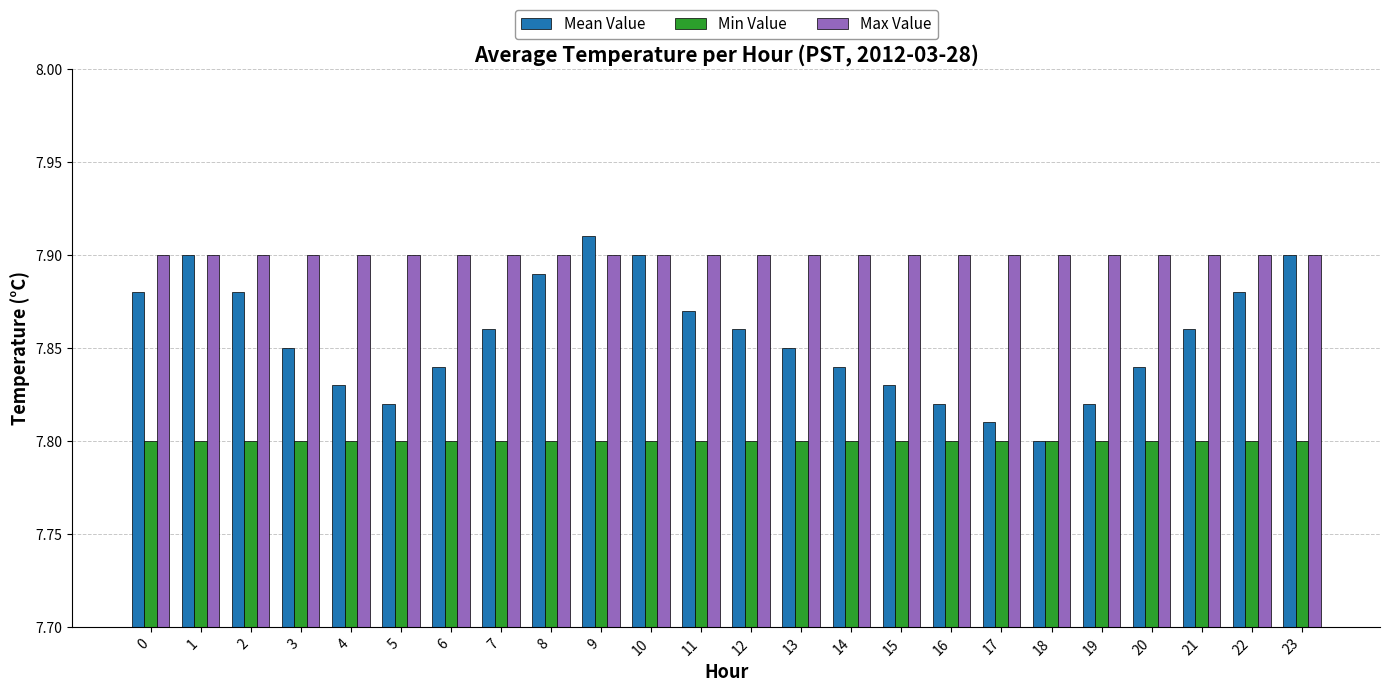

What is the total value across all series at 8?

23.6